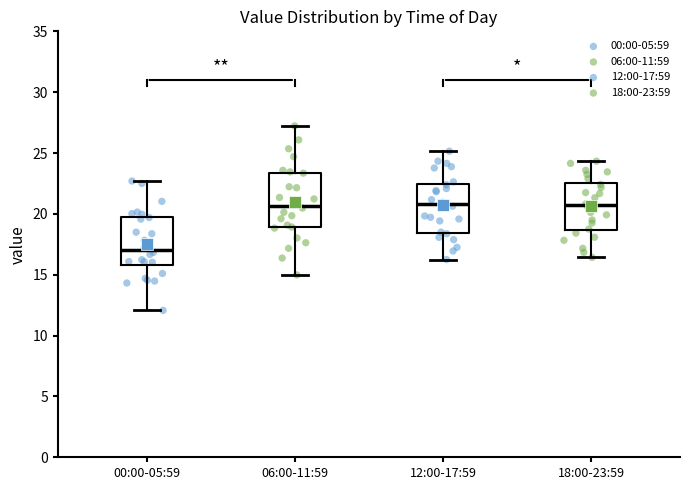

Reading left to right, read every box against the y-axis: the position of its median line, the range the box covers, and the ends of its whiskers. The values are not printed on the chart, so give them approximately, as read against the axis.

00:00-05:59: median 17.0, box 16.0 to 20.0, whiskers 12.0 to 22.5
06:00-11:59: median 20.5, box 19.0 to 23.5, whiskers 15.0 to 27.0
12:00-17:59: median 21.0, box 18.5 to 22.5, whiskers 16.5 to 25.0
18:00-23:59: median 20.5, box 18.5 to 22.5, whiskers 16.5 to 24.5